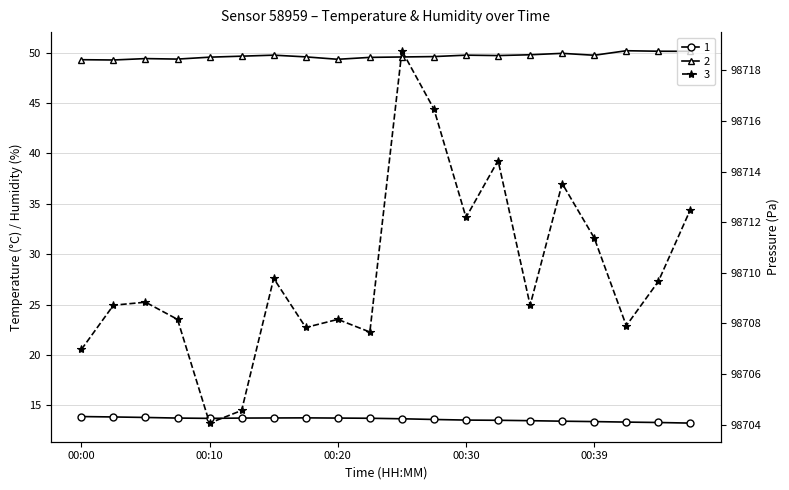

The value of pressure_kPa at 18 is 155246.7. True or false?

False